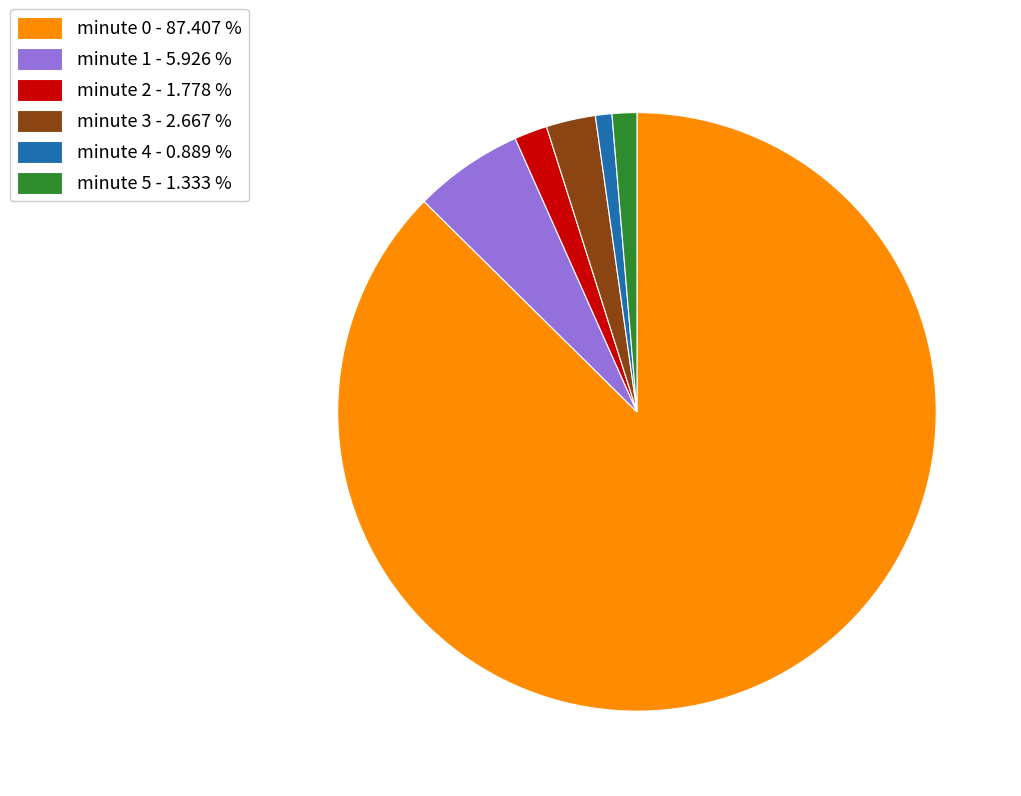

Is there any slice that represents more than half of the pie?

Yes